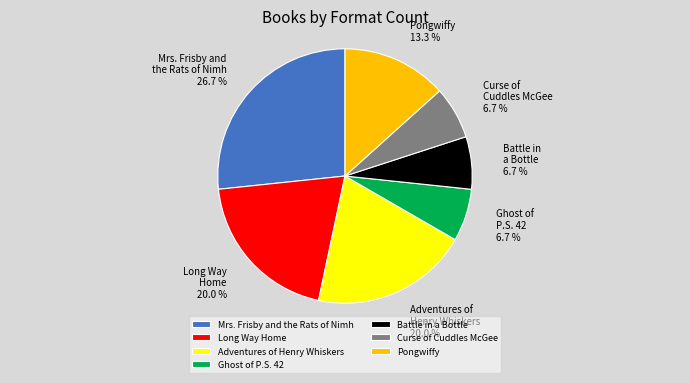

Is there any slice that represents more than half of the pie?

No